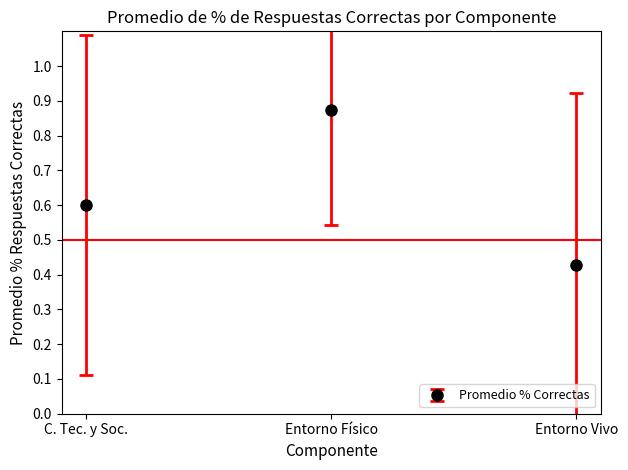

How many distinct data groups are displayed?

1